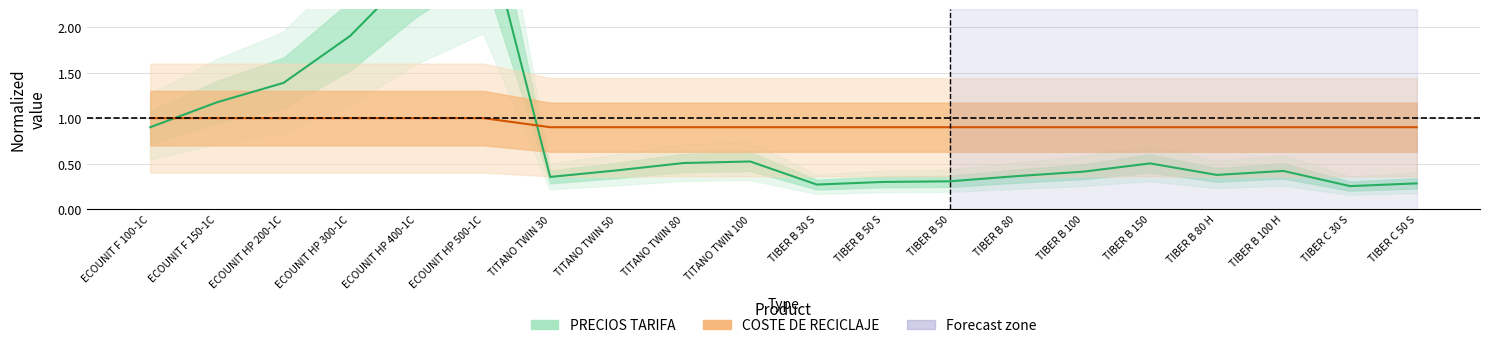

What are all the series names shown in the legend?

PRECIOS TARIFA, COSTE DE RECICLAJE